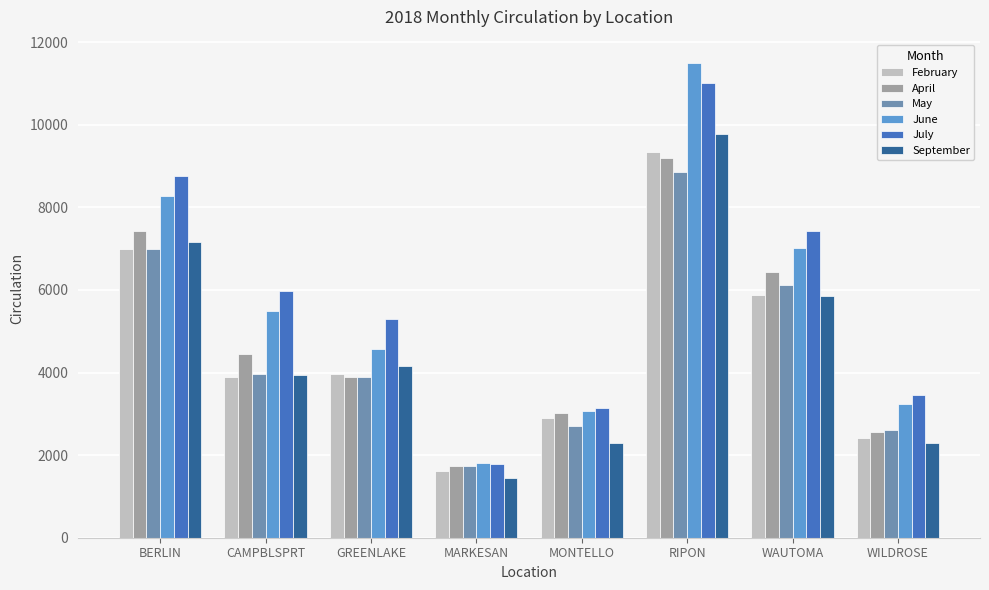

The September series shows 3934 at CAMPBLSPRT. True or false?

True